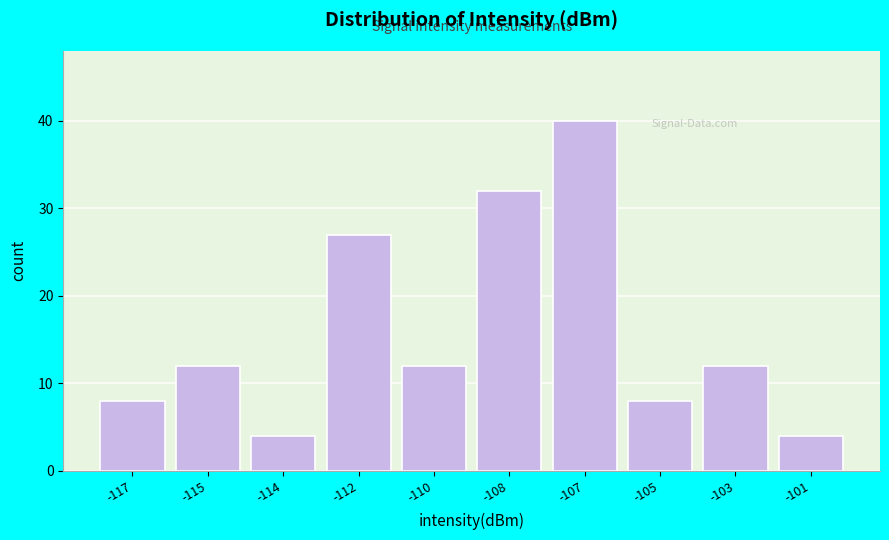

Reading left to right, list all the values displayed in this chart.

8	12	4	27	12	32	40	8	12	4